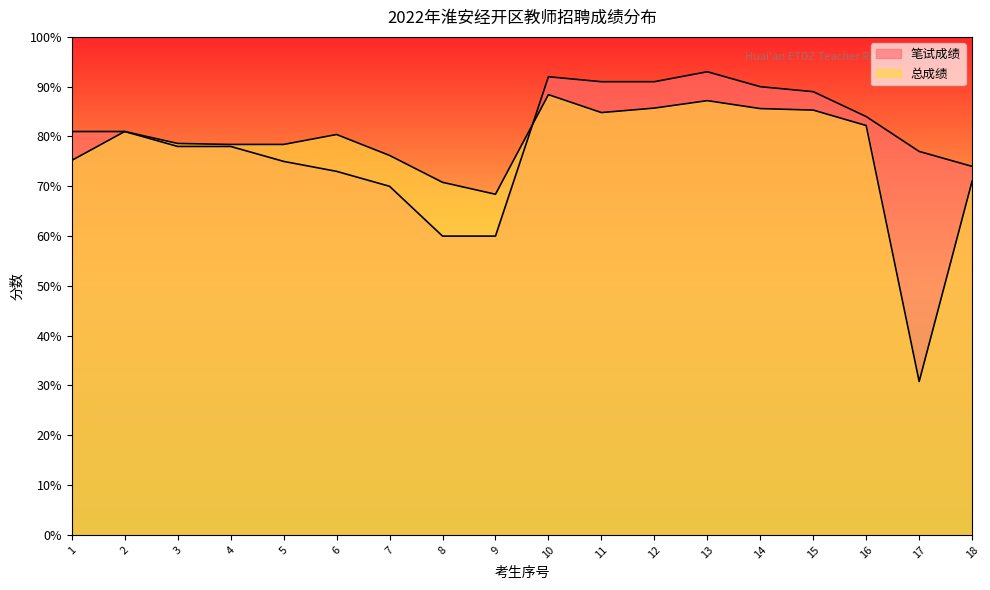

How many data points does each series have?

18